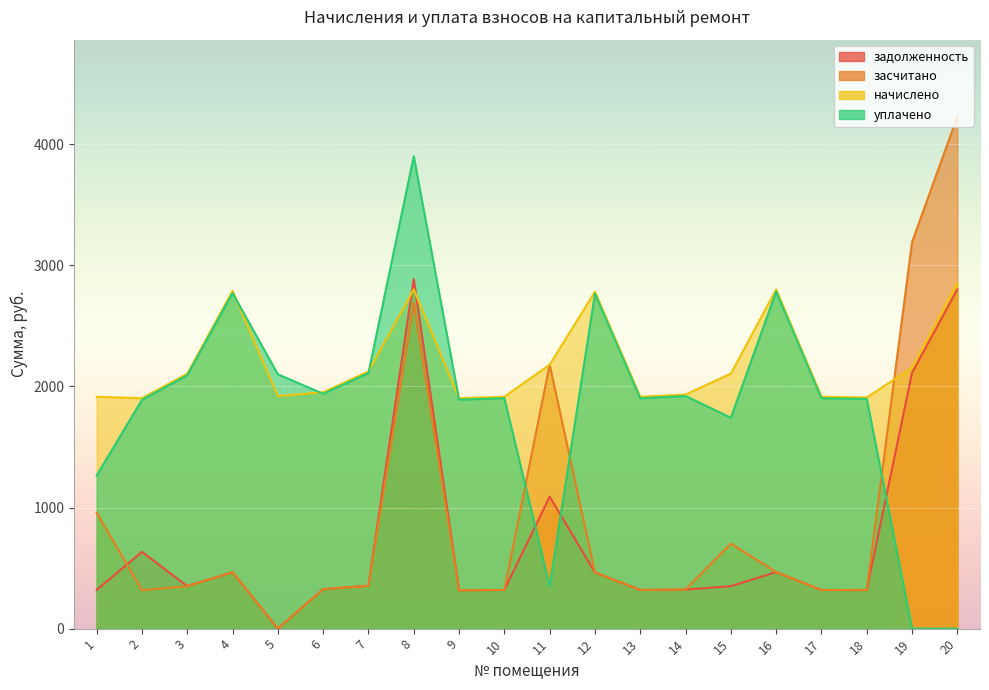

Rank the categories by засчитано value from highest to lowest.

20, 19, 8, 11, 1, 15, 16, 4, 12, 7, 3, 6, 14, 10, 13, 17, 18, 2, 9, 5